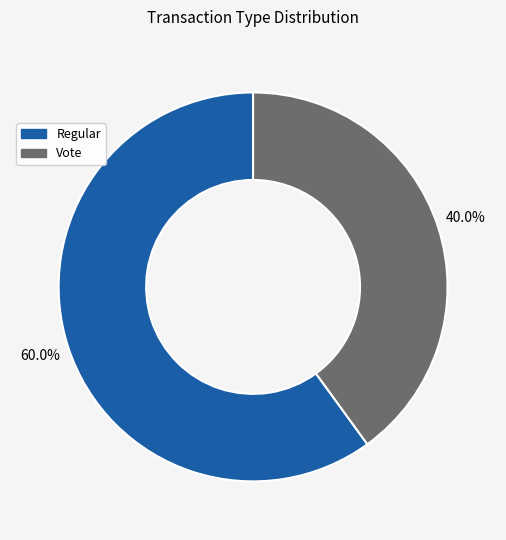

To the nearest percent, what portion does Vote represent?

40%